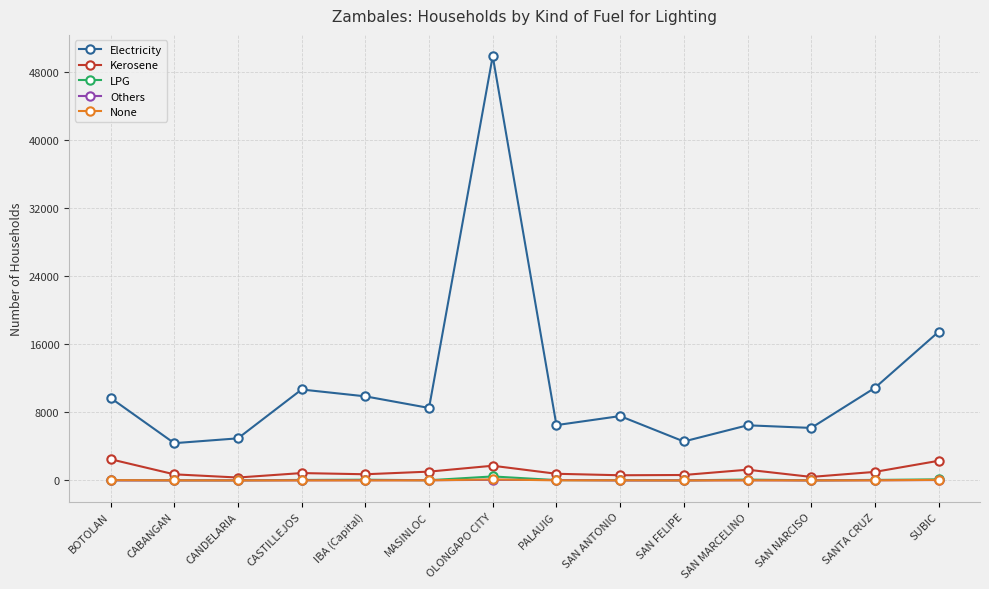

True or false: None has more than 0 points higher than both neighbors.

True